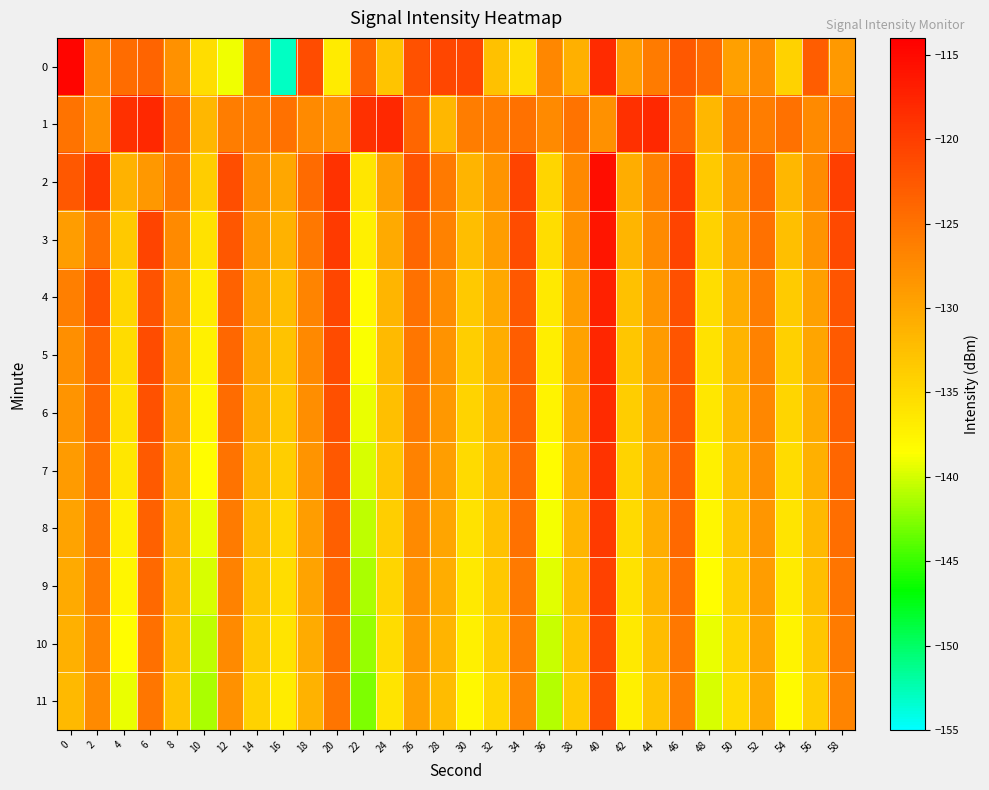

What is the maximum value shown in the chart?

-114.5